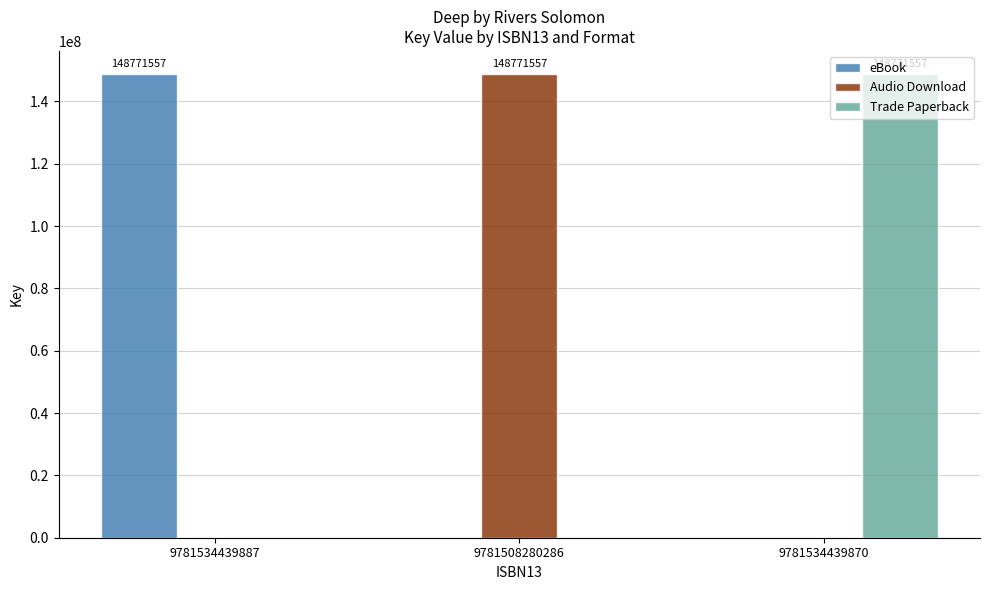

What is the total value across all series at 9781508280286?

148771557